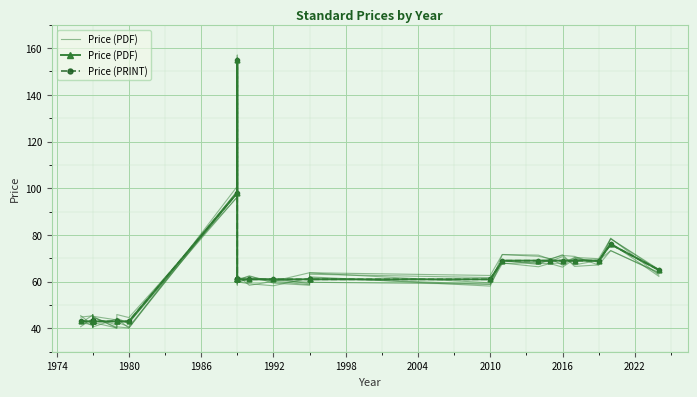

What is the minimum value for Price (PRINT)?

43